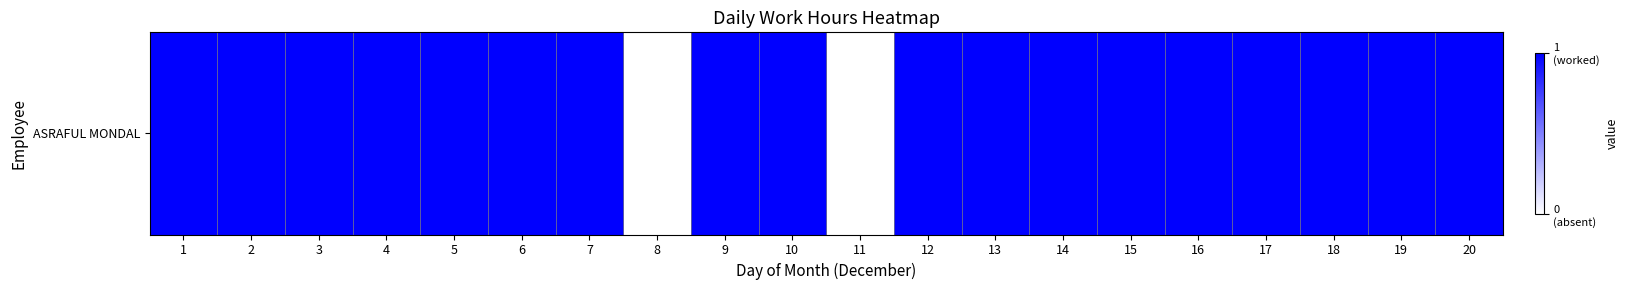

List the labels in order of value, smallest first.

8, 11, 1, 2, 3, 4, 5, 6, 7, 9, 10, 12, 13, 14, 15, 16, 17, 18, 19, 20